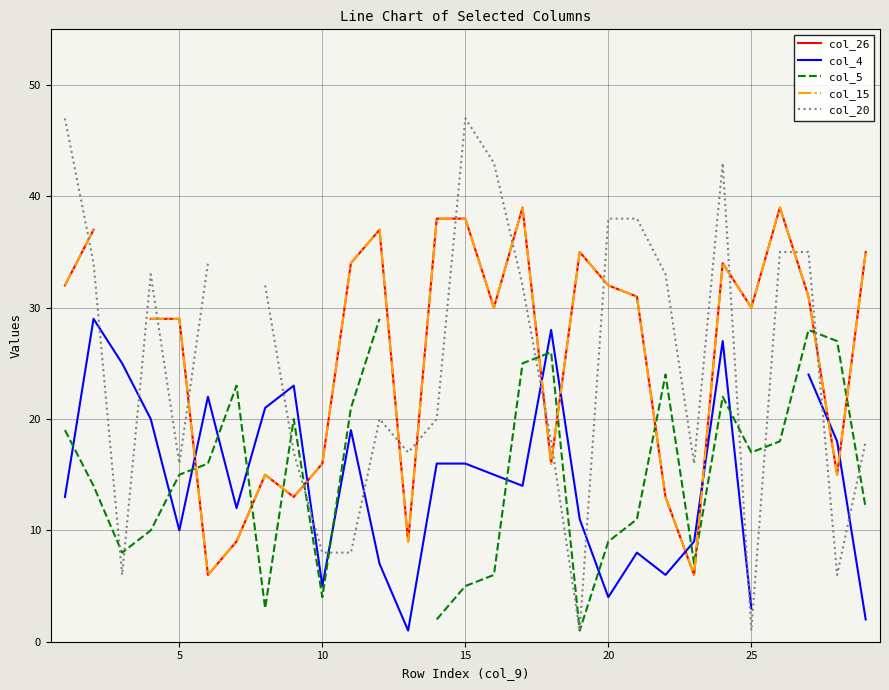

Which series has the widest spread of values?

col_20